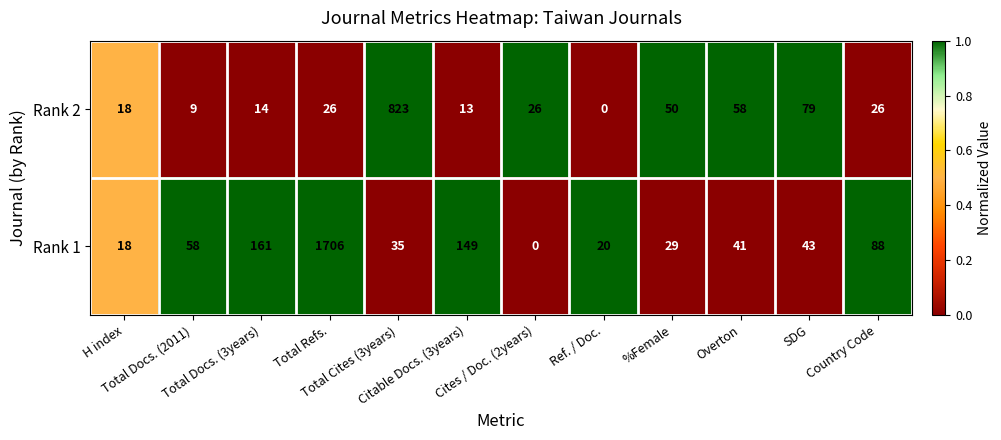

Which series has the widest spread of values?

Rank 1